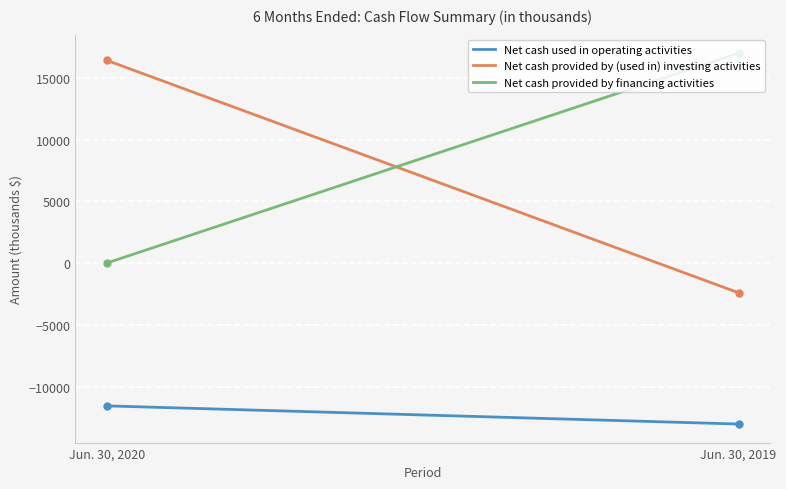

Which series has the largest total across all categories?

Net cash provided by financing activities